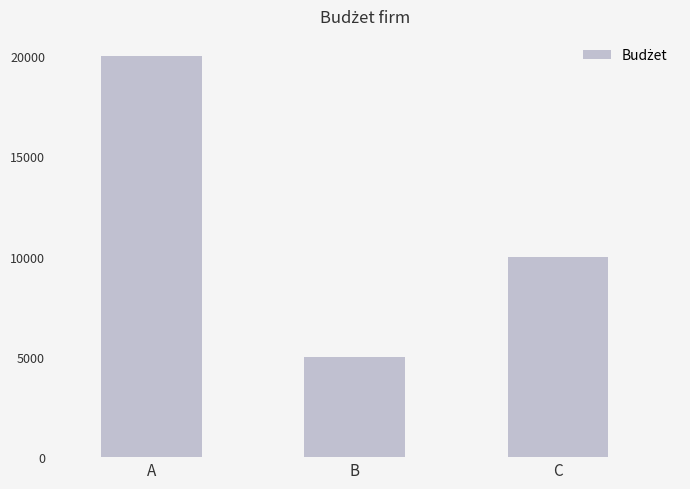

What is the sum of all values?

35000